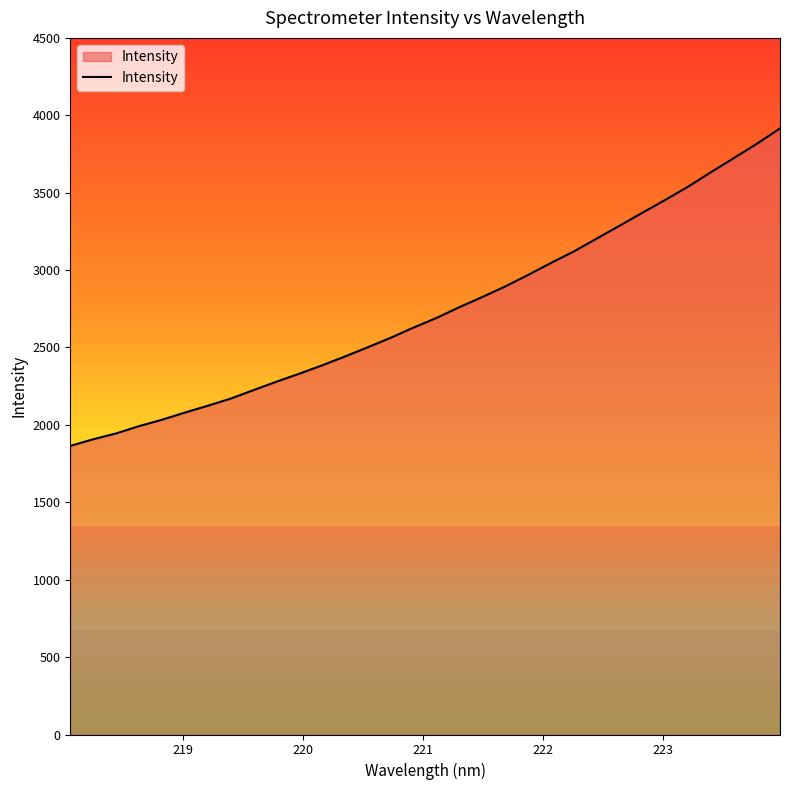

Reading left to right, extract all data points from this chart.

1864.3	1907.2	1944.8	1992.0	2033.1	2079.5	2123.6	2170.0	2225.0	2279.1	2331.1	2385.2	2442.6	2502.3	2563.8	2629.6	2691.8	2761.6	2826.9	2895.1	2969.7	3047.2	3121.5	3204.7	3287.7	3372.0	3454.8	3540.7	3634.1	3725.1	3817.0	3915.2